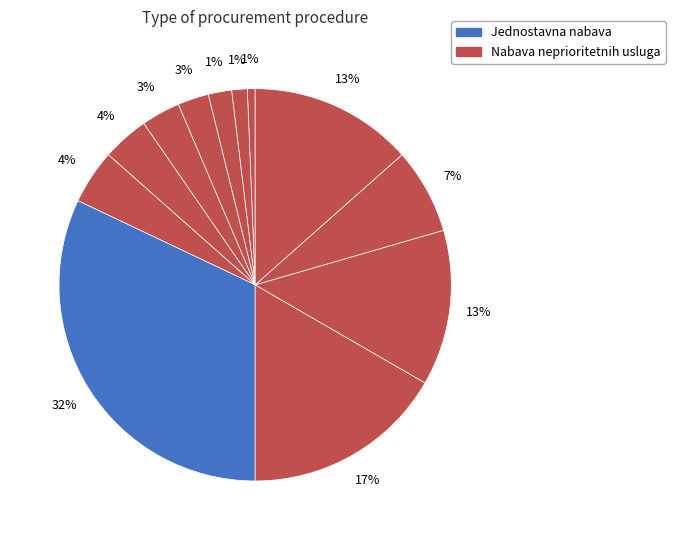

How many slices are in this pie chart?

12